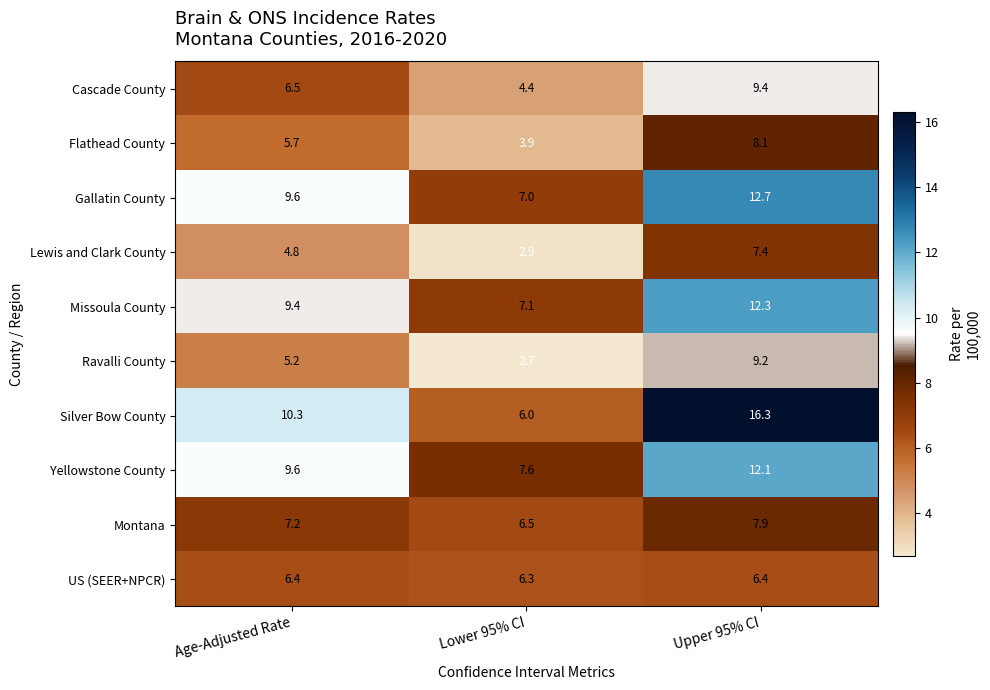

What is the difference between the Silver Bow County values at Lower 95% CI and Age-Adjusted Rate?

4.3